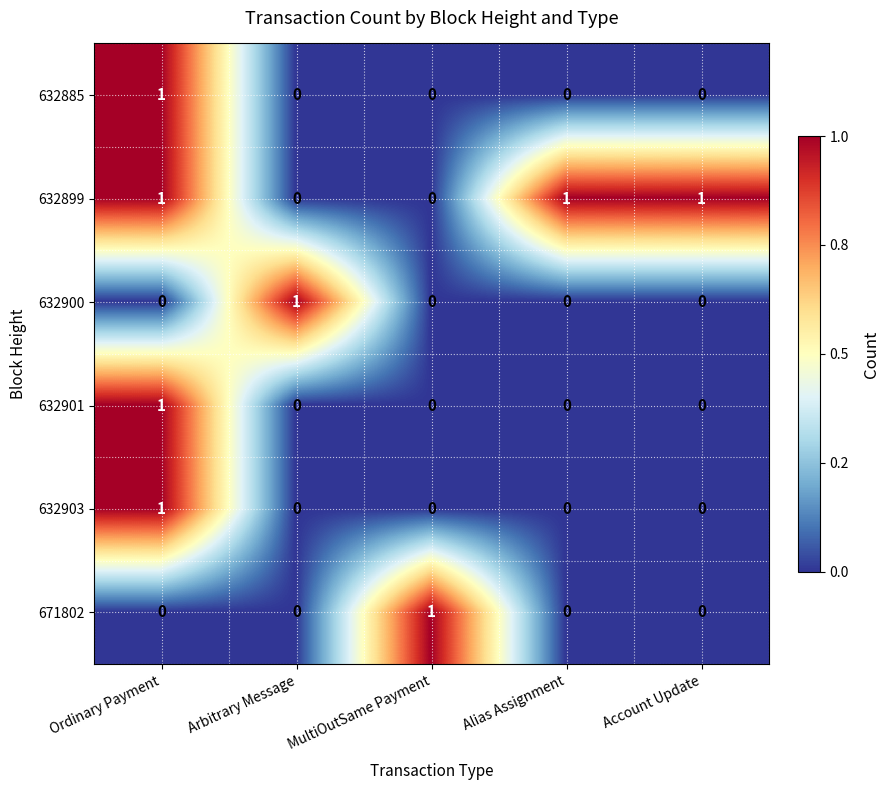

At which category is the sum across all series the highest?

Ordinary Payment